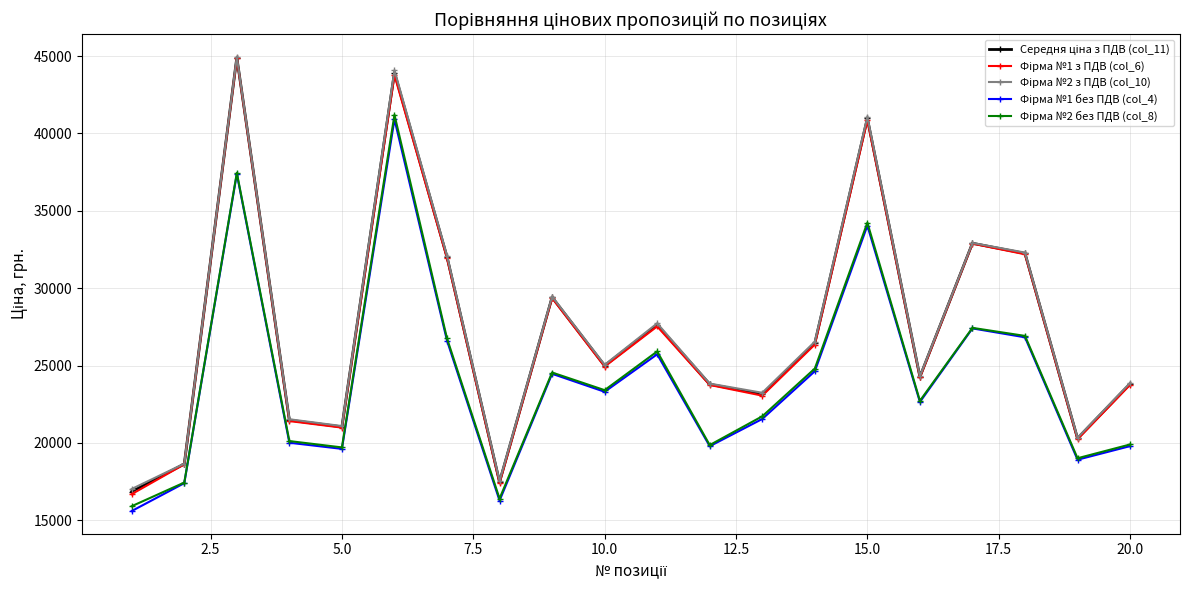

What is the smallest value displayed?

15600.0